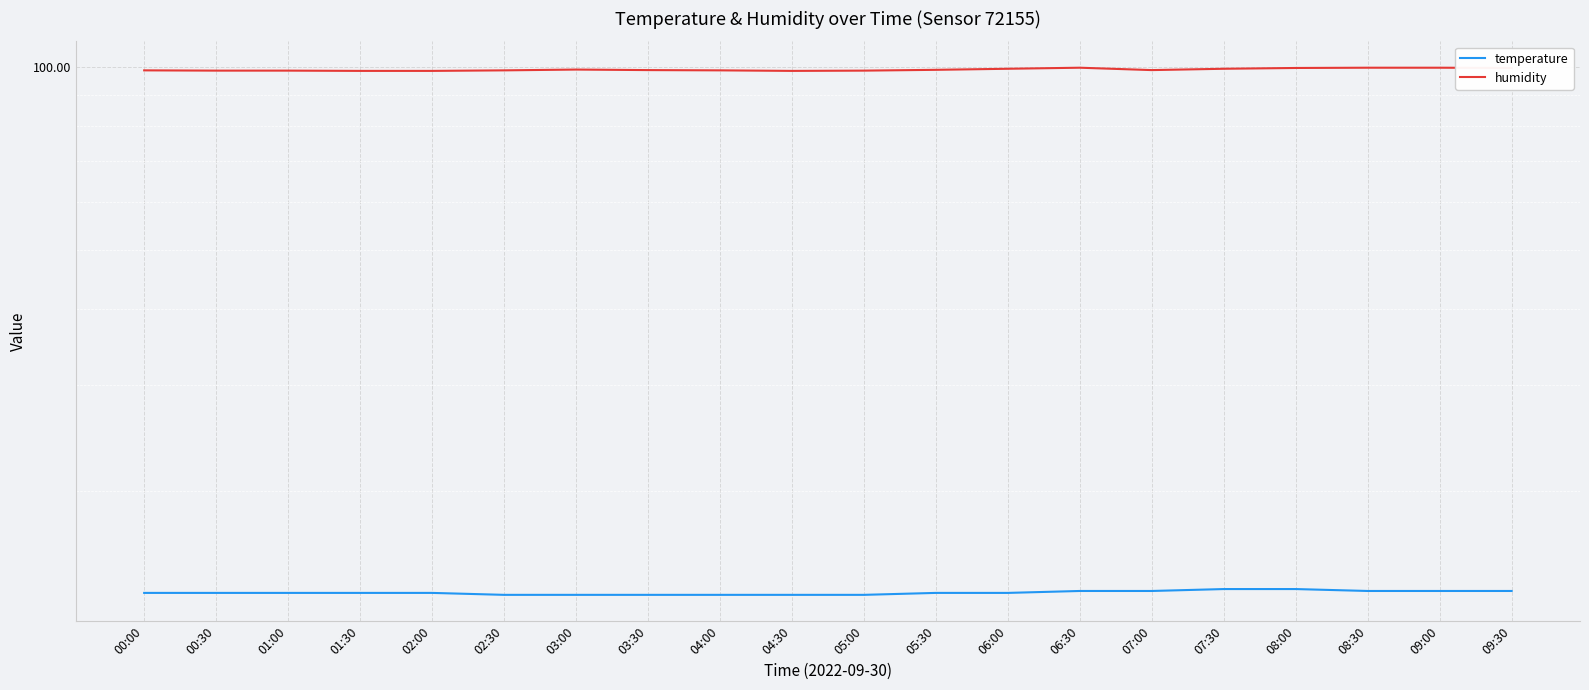

What is the label of the 15th point from the right?

02:30